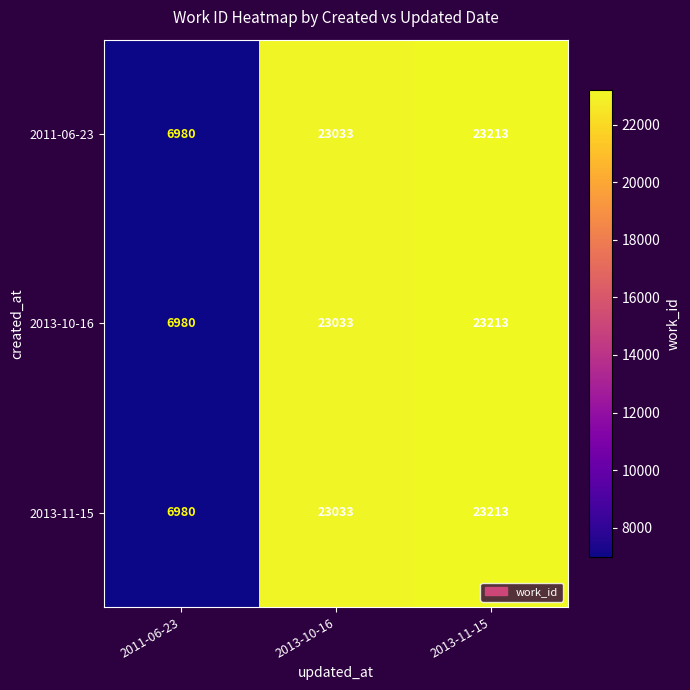

At which category is the sum across all series the highest?

2013-11-15